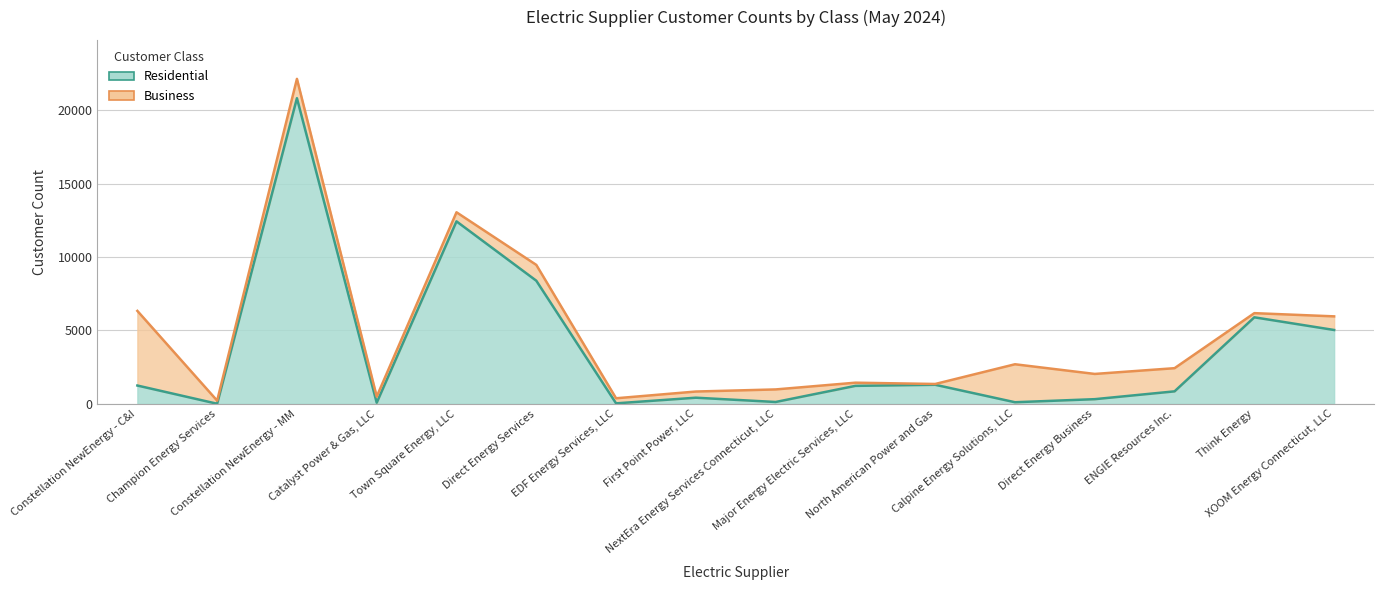

List the labels in order of value, smallest first.

Champion Energy Services, EDF Energy Services, LLC, Catalyst Power & Gas, LLC, Calpine Energy Solutions, LLC, NextEra Energy Services Connecticut, LLC, Direct Energy Business, First Point Power, LLC, ENGIE Resources Inc., Major Energy Electric Services, LLC, Constellation NewEnergy - C&I, North American Power and Gas, XOOM Energy Connecticut, LLC, Think Energy, Direct Energy Services, Town Square Energy, LLC, Constellation NewEnergy - MM